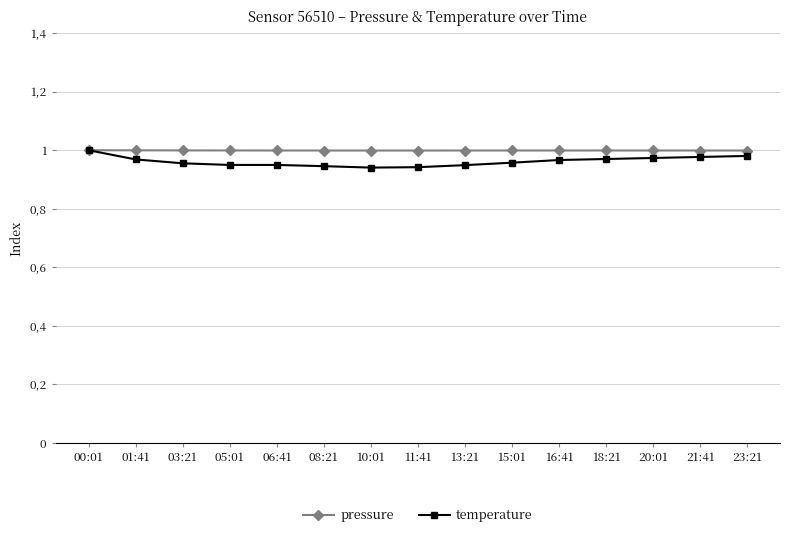

True or false: pressure and temperature cross at least once.

False